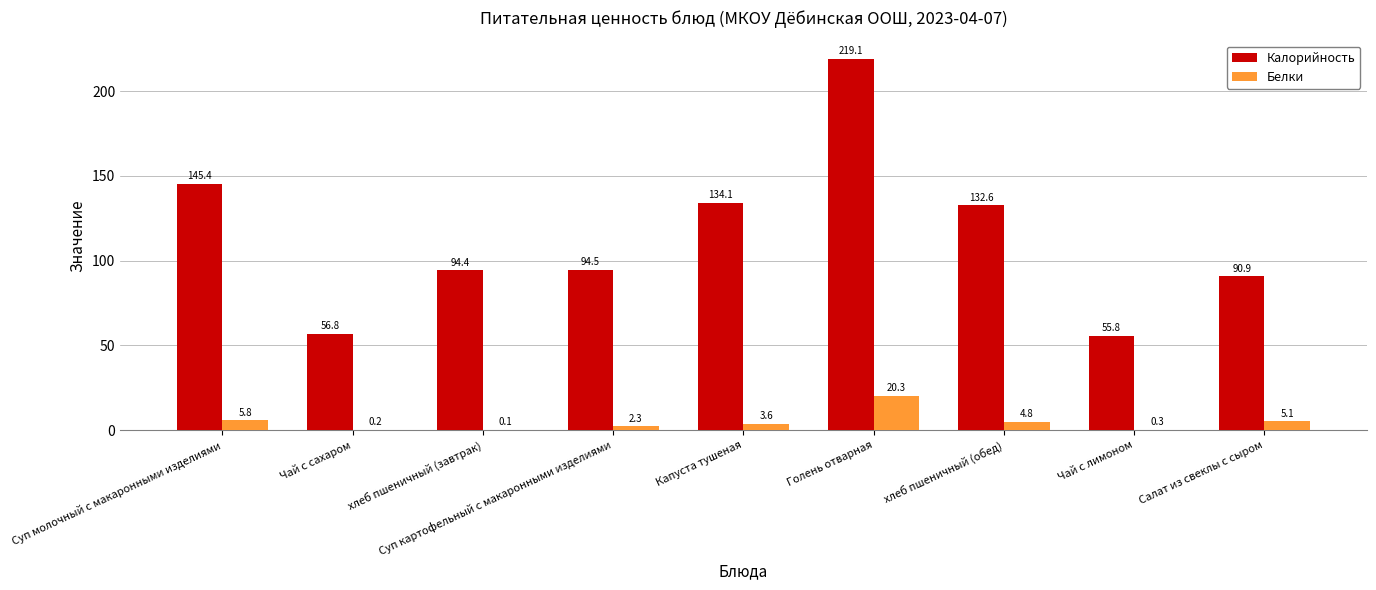

Where does the Белки series first go above 3?

Суп молочный с макаронными изделиями